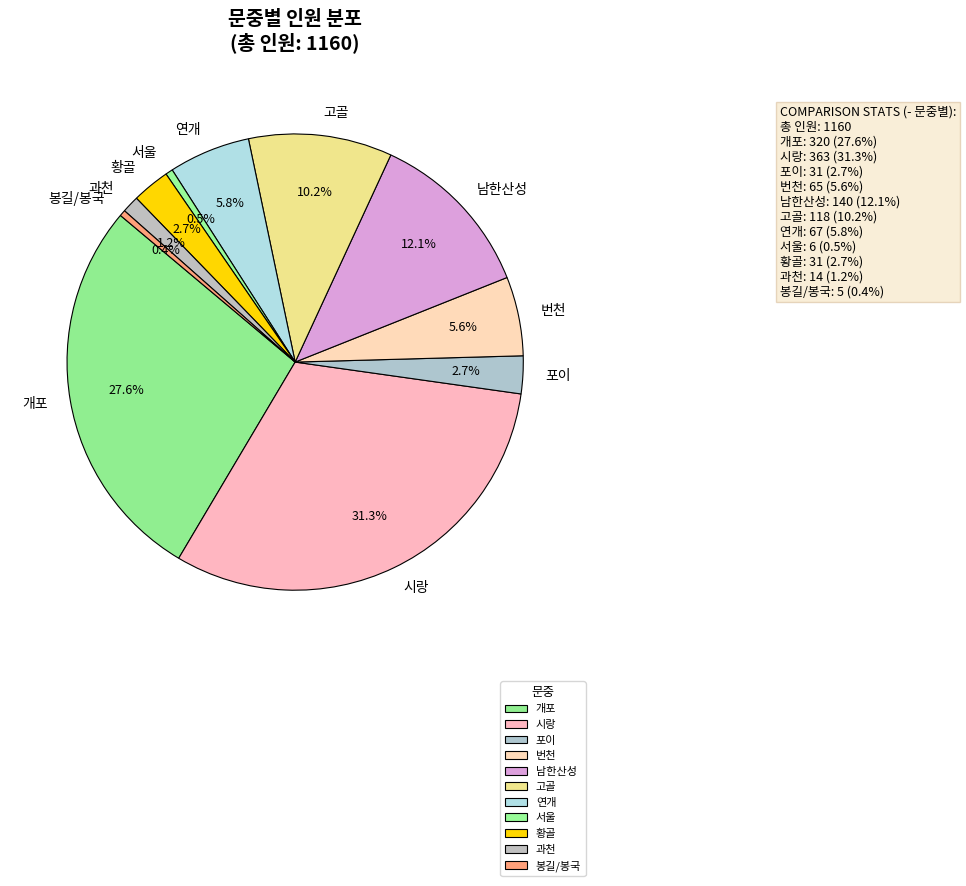

To the nearest percent, what is the difference between the largest and smallest slice percentages?

31%